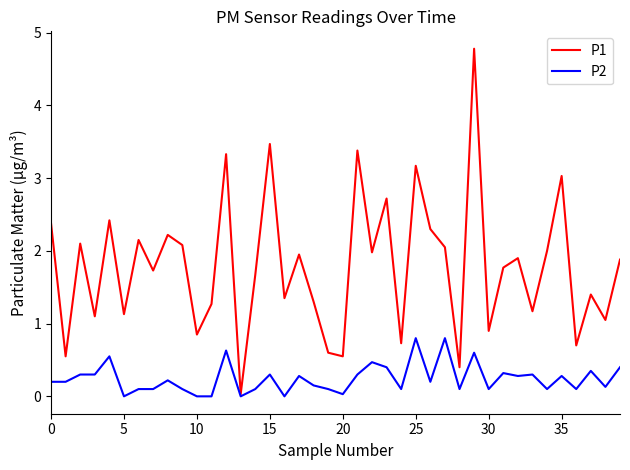

What is the maximum value shown in the chart?

4.8